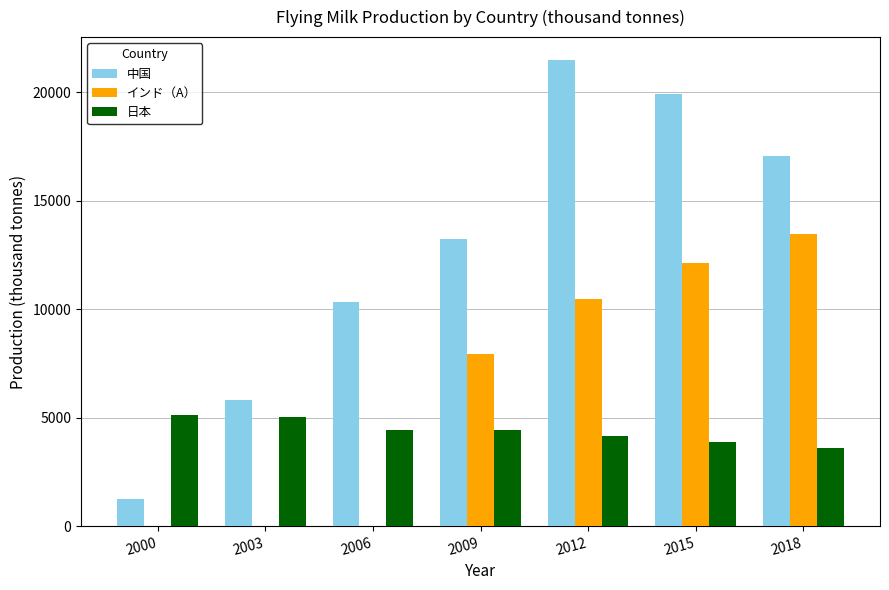

Is it true that 中国 equals 10156 at 2003?

False